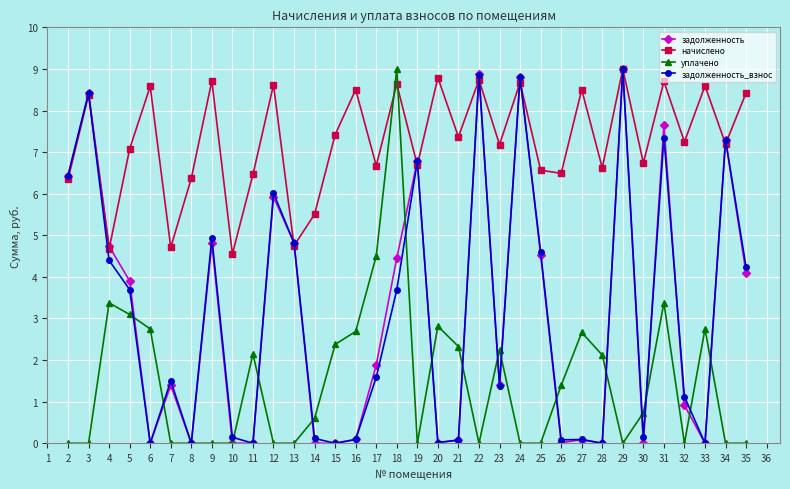

Which category has the highest value in the начислено series?

29